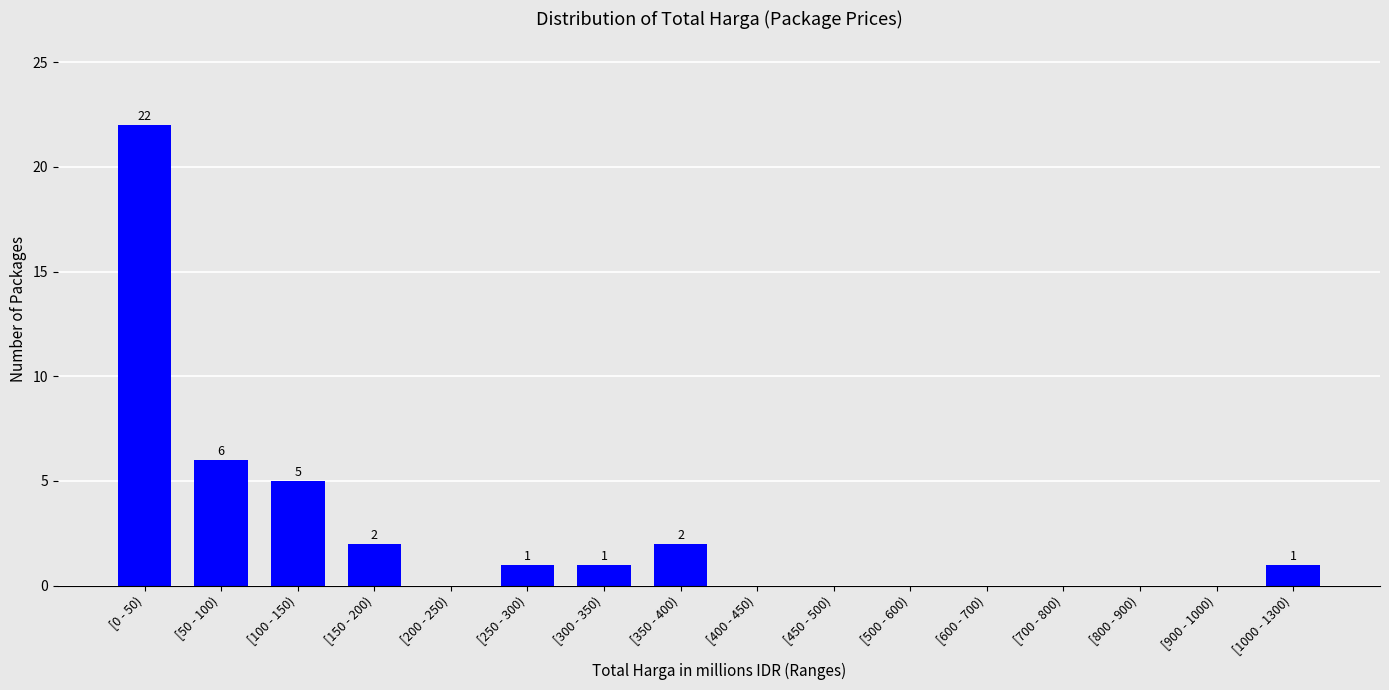

Reading left to right, list all the values displayed in this chart.

[0 - 50)=22	[50 - 100)=6	[100 - 150)=5	[150 - 200)=2	[200 - 250)=0	[250 - 300)=1	[300 - 350)=1	[350 - 400)=2	[400 - 450)=0	[450 - 500)=0	[500 - 600)=0	[600 - 700)=0	[700 - 800)=0	[800 - 900)=0	[900 - 1000)=0	[1000 - 1300)=1